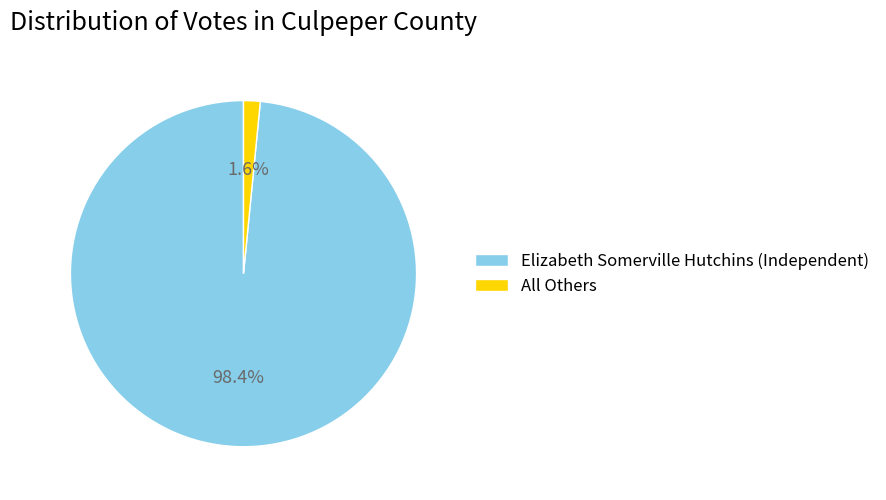

Rank the categories by value from lowest to highest.

All Others, Elizabeth Somerville Hutchins (Independent)